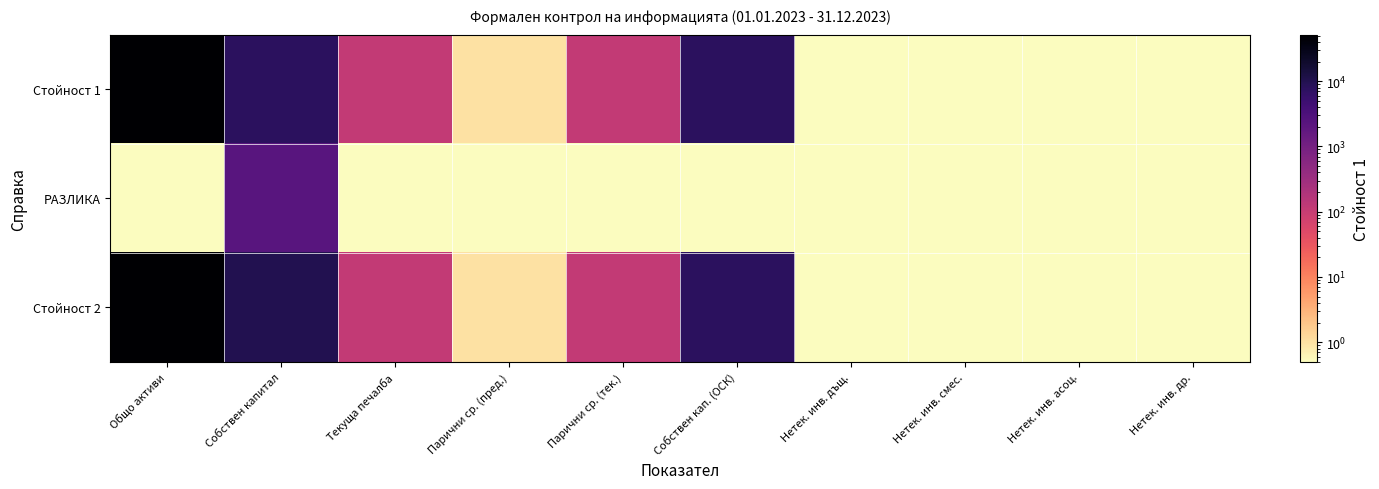

What is the maximum value shown in the chart?

51713.0